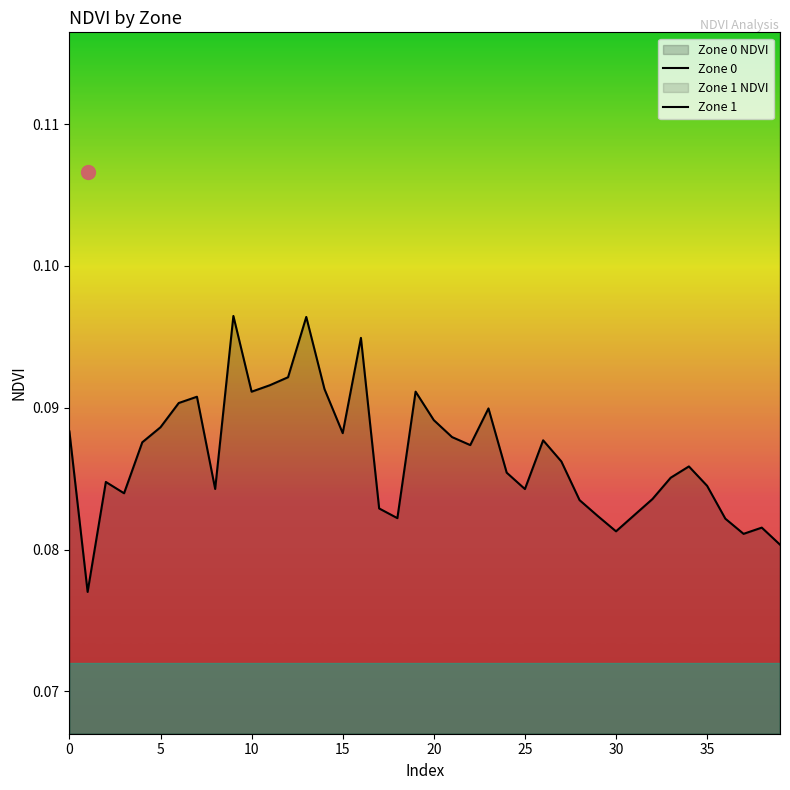

Which series has the largest total across all categories?

Zone 1